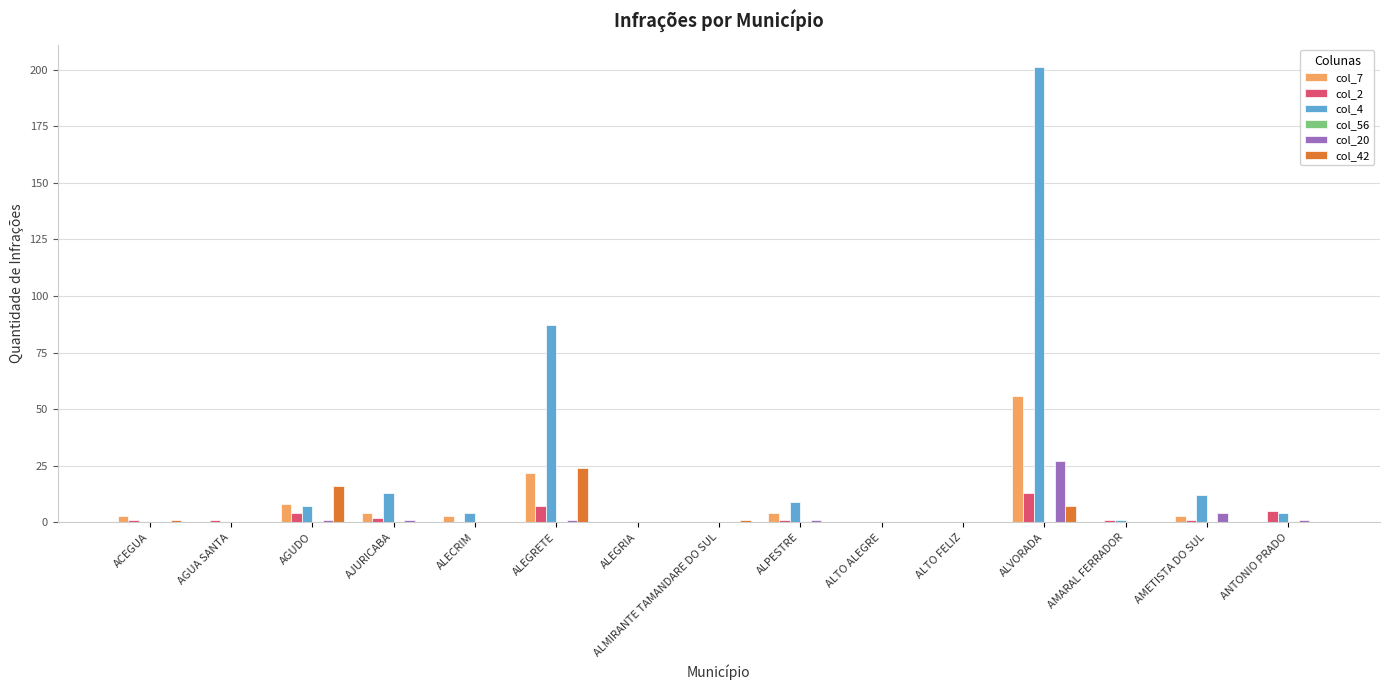

What is the sum of all col_42 values?

49